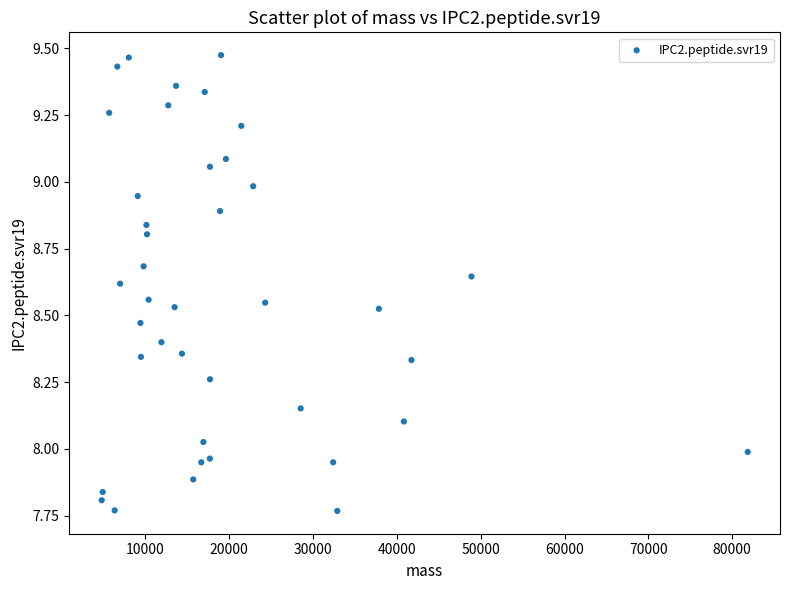

What is the range of Y values (max minus min)?

1.7